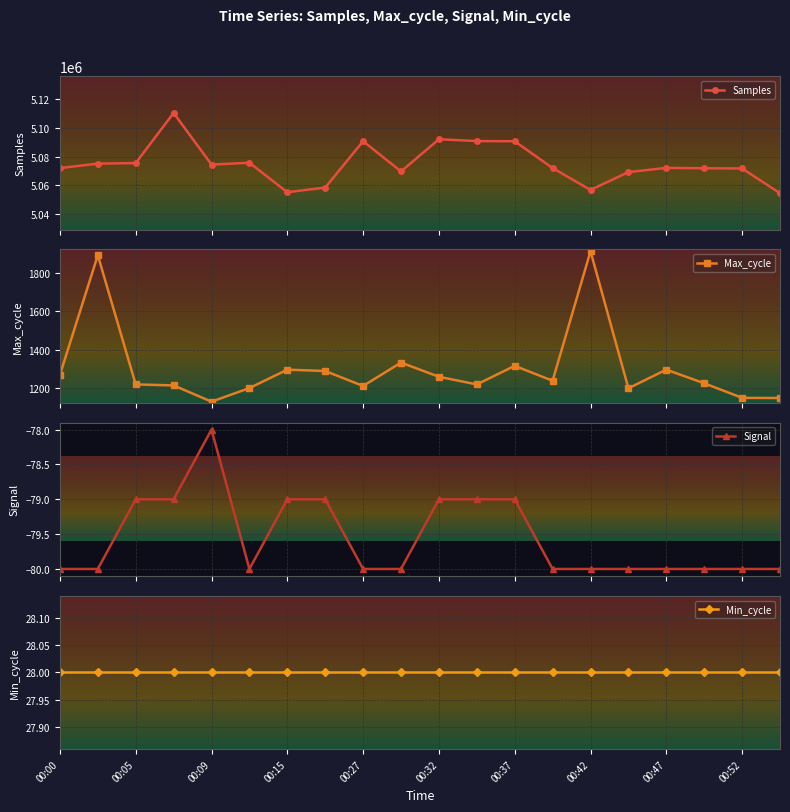

What is the minimum value for Max_cycle?

1129